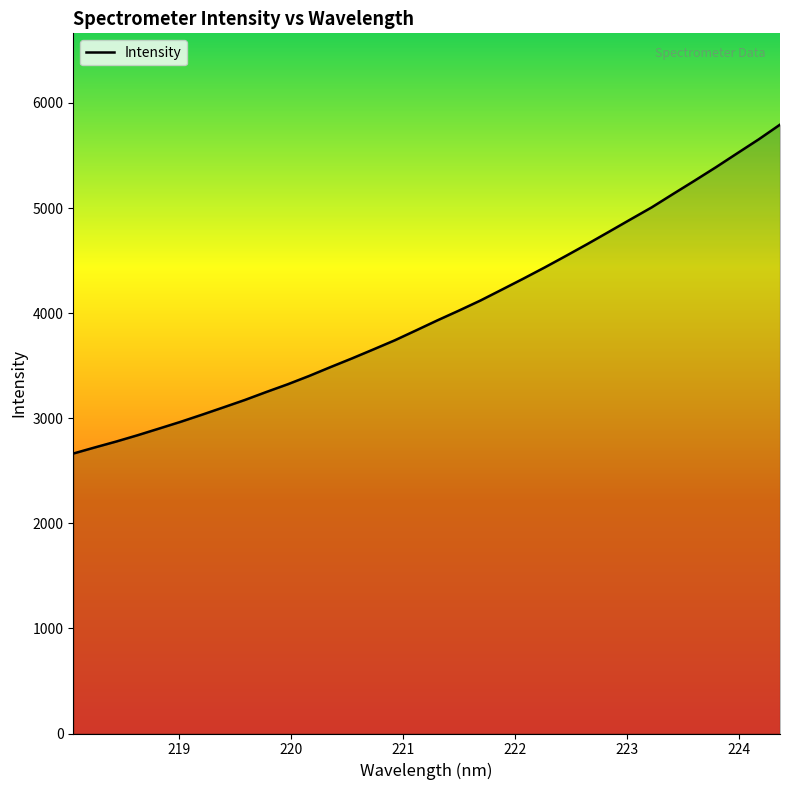

What is the difference between the maximum and minimum values?

3129.5